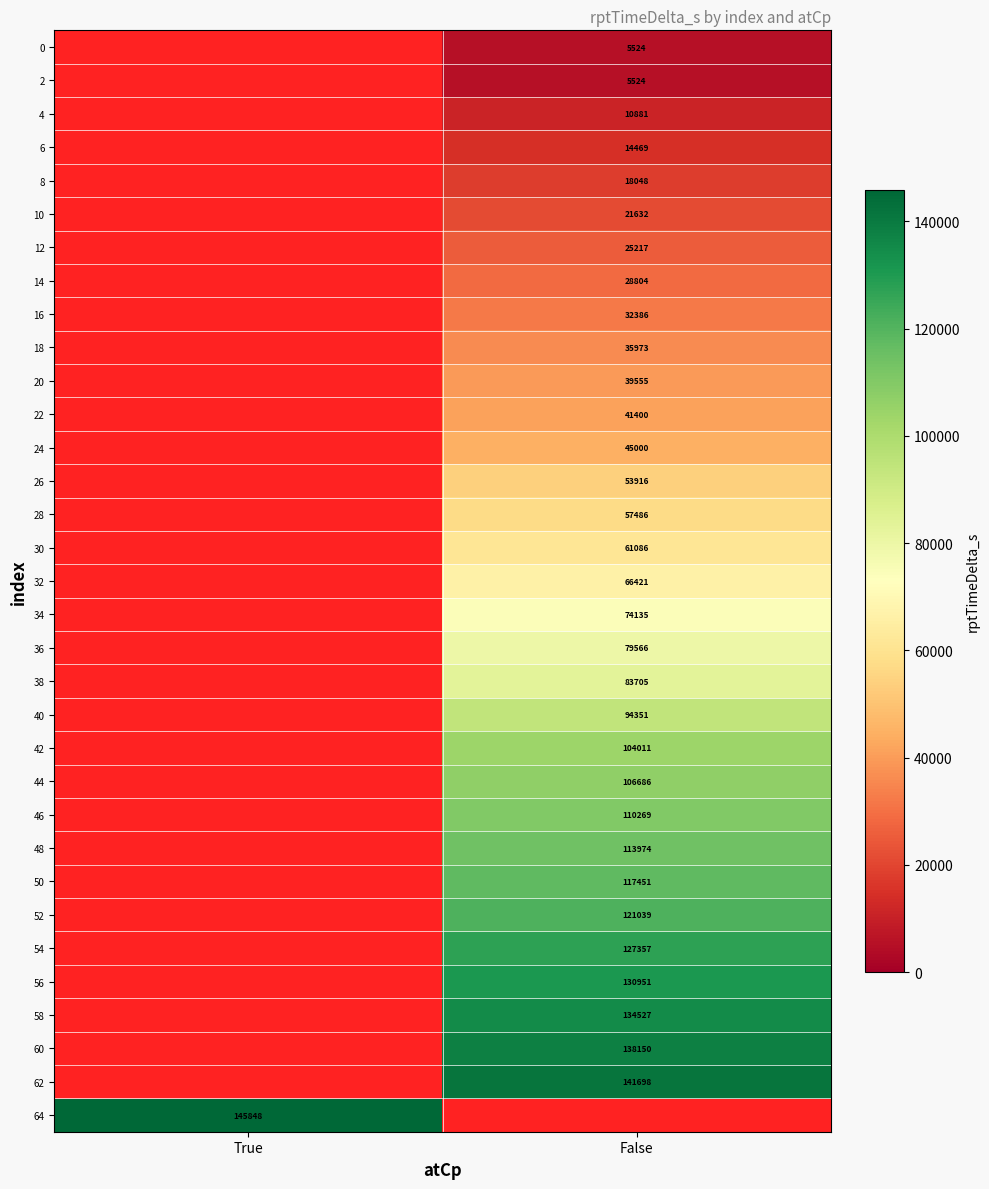

The 48 series shows 113974 at False. True or false?

True